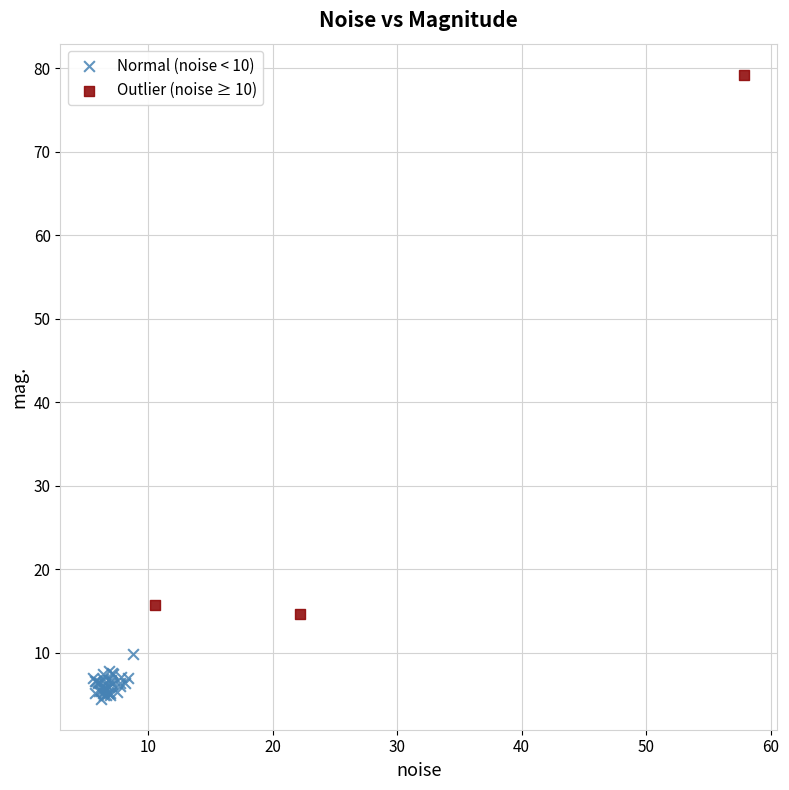

Which series contains the lowest Y value?

Normal (noise < 10)